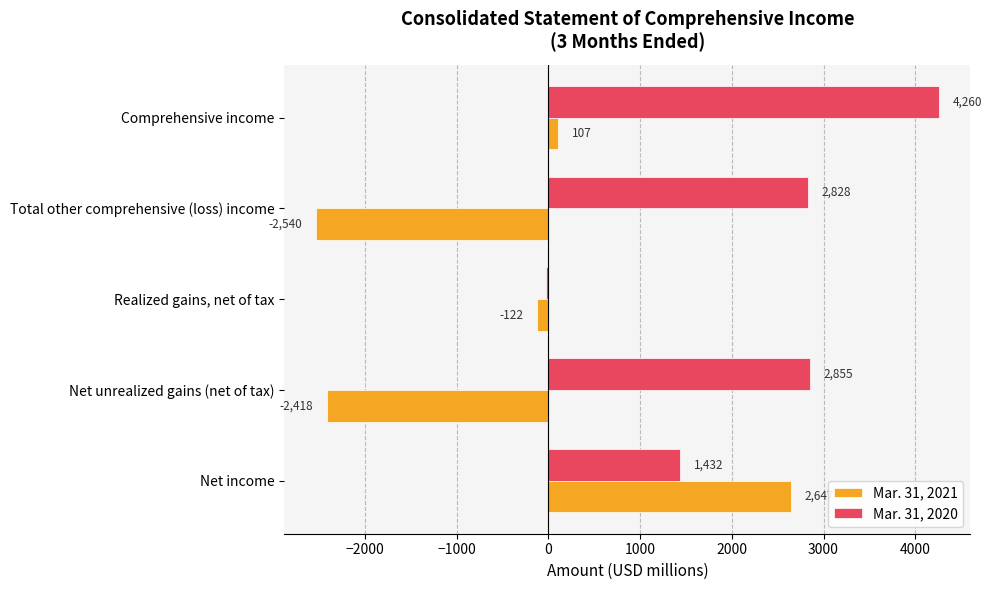

Count the number of categories in the chart.

5